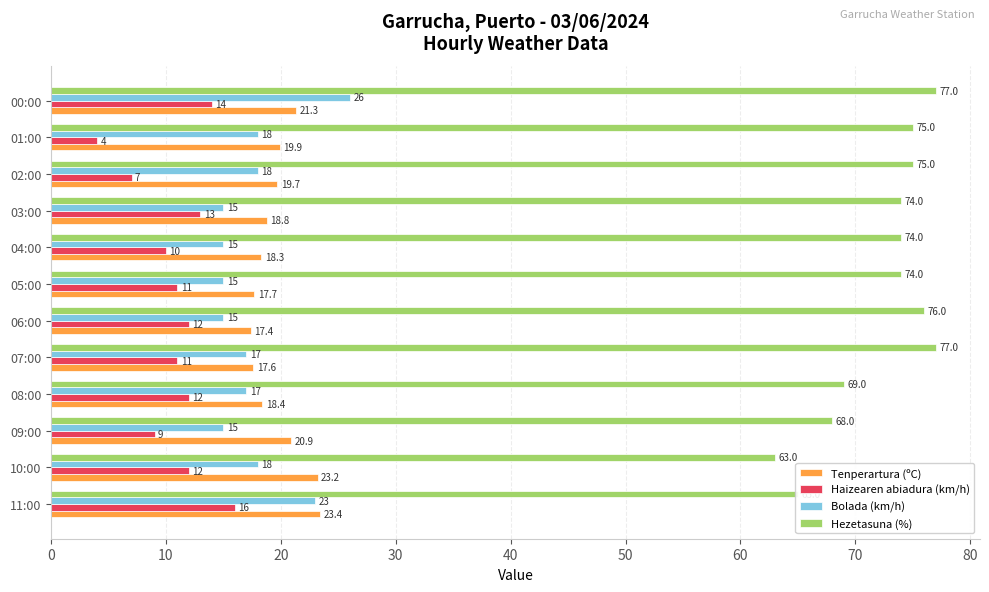

Rank the series at 06:00 from lowest to highest value.

Haizearen abiadura (km/h), Bolada (km/h), Tenperartura (ºC), Hezetasuna (%)